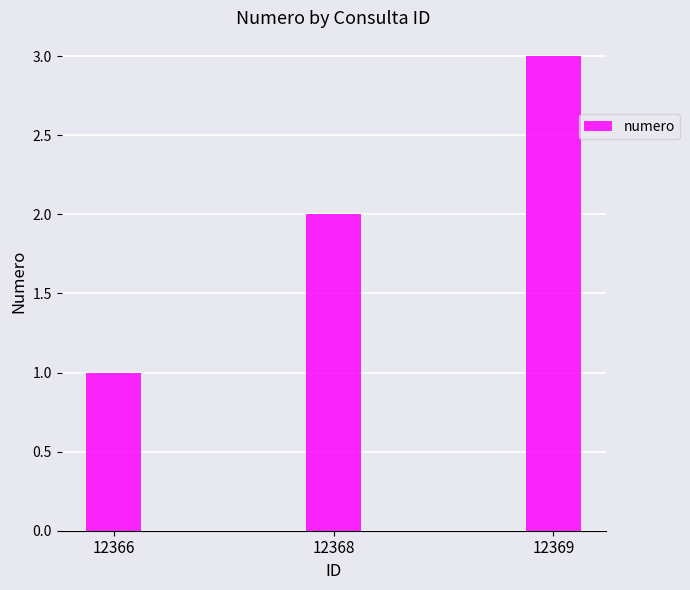

What is the sum of all values?

6